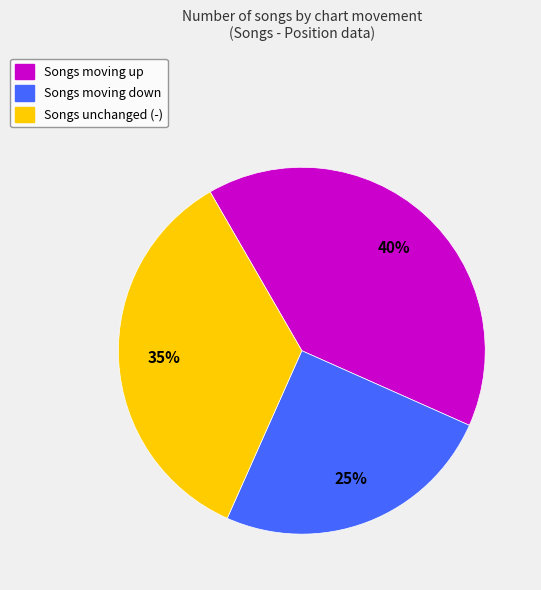

Does any single category account for the majority?

No